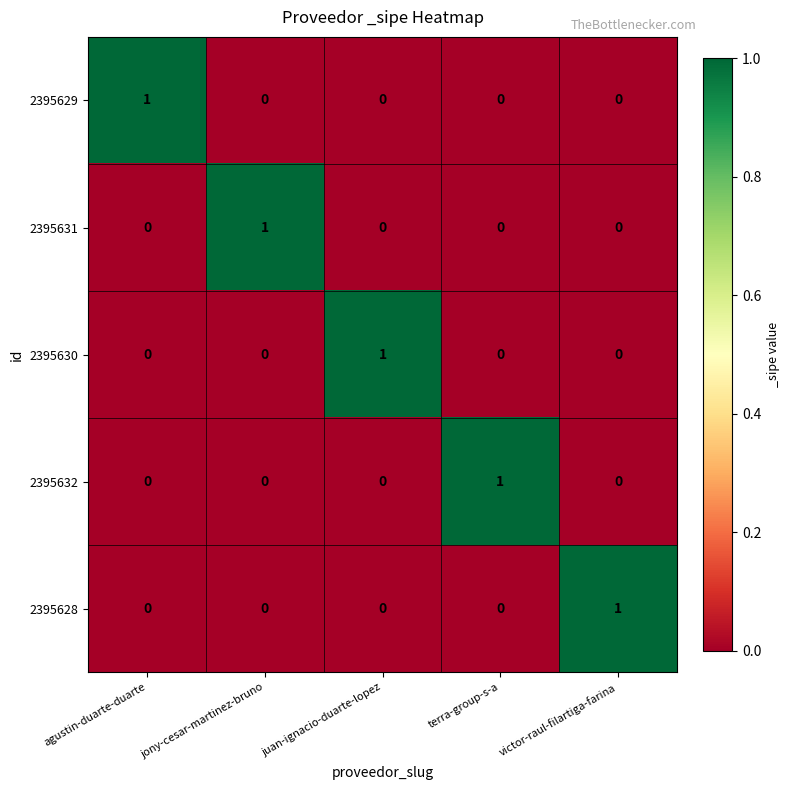

How many 2395629 values are between 0 and 1?

5